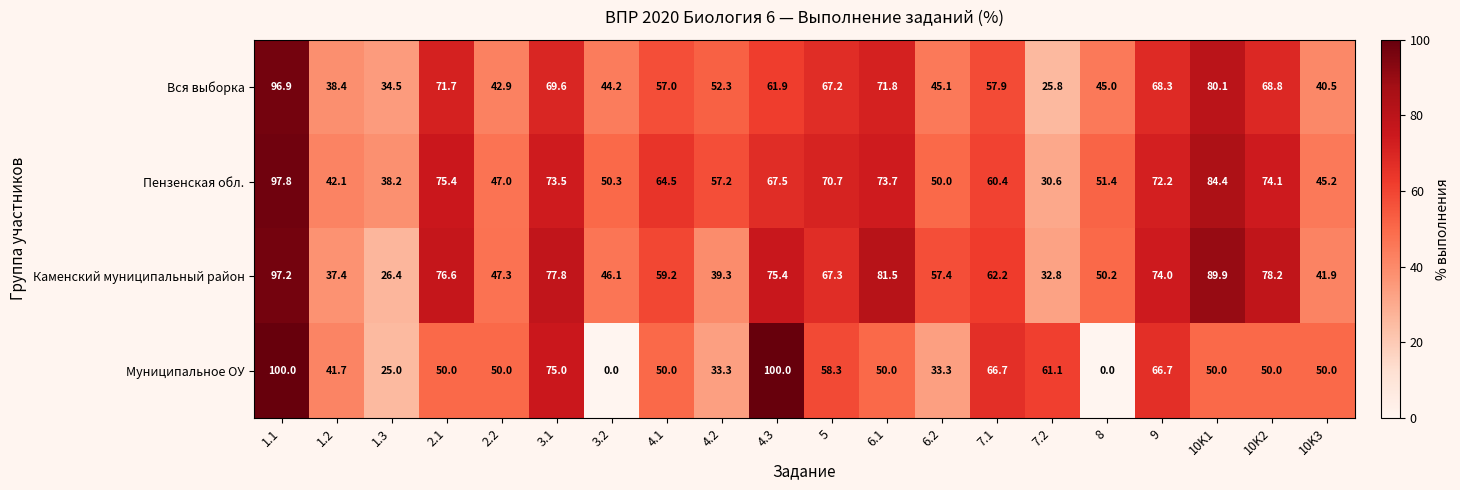

What is the total value across all series at 2.1?

273.7